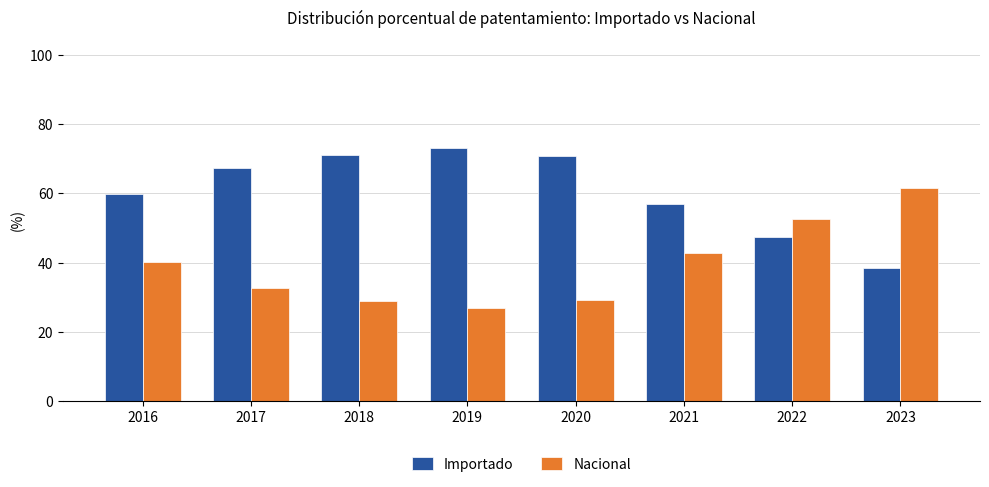

What is the average value of the Importado series?

60.6